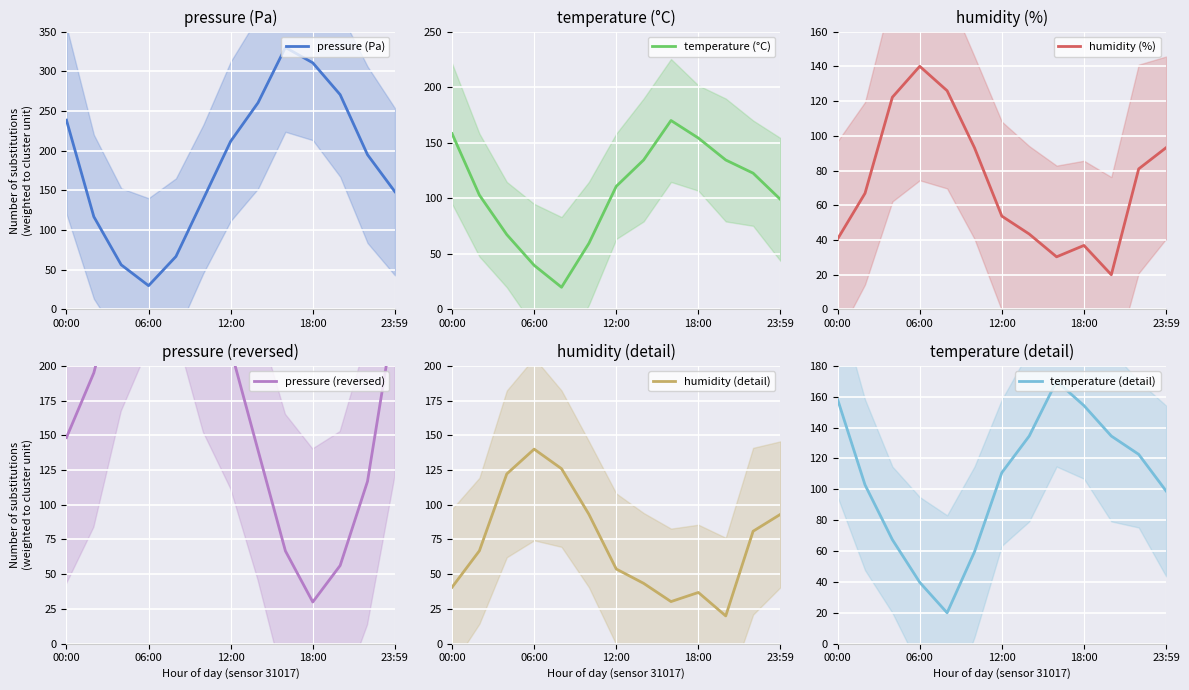

True or false: pressure (Pa) has a value of 51.6 at 06:00.

False